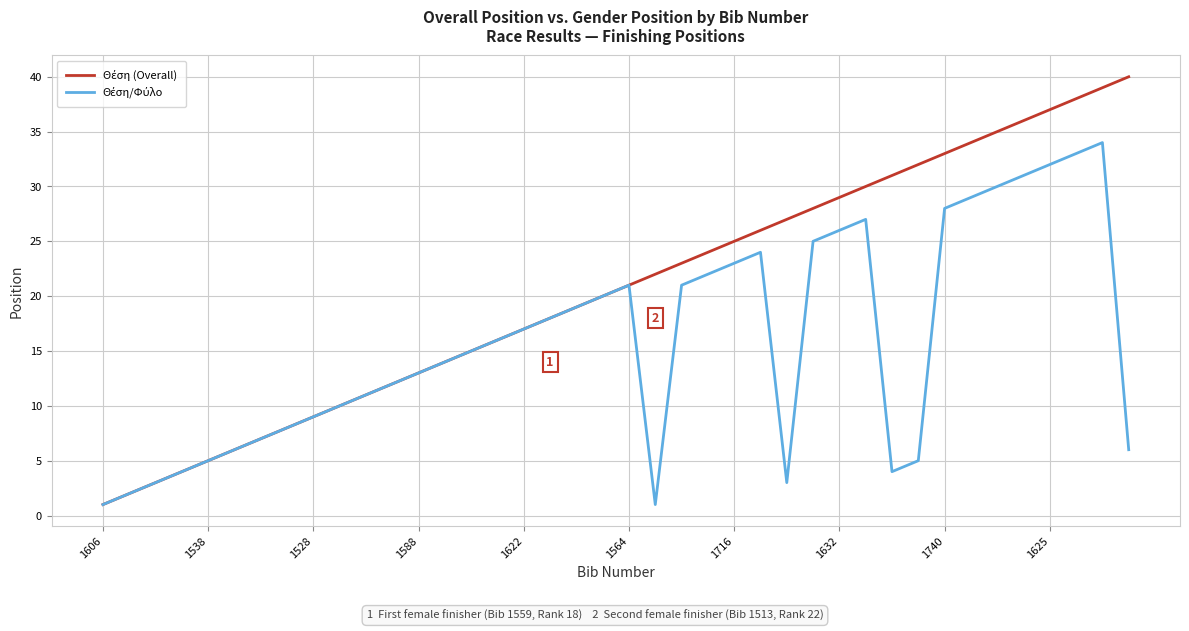

What is the maximum value shown in the chart?

40